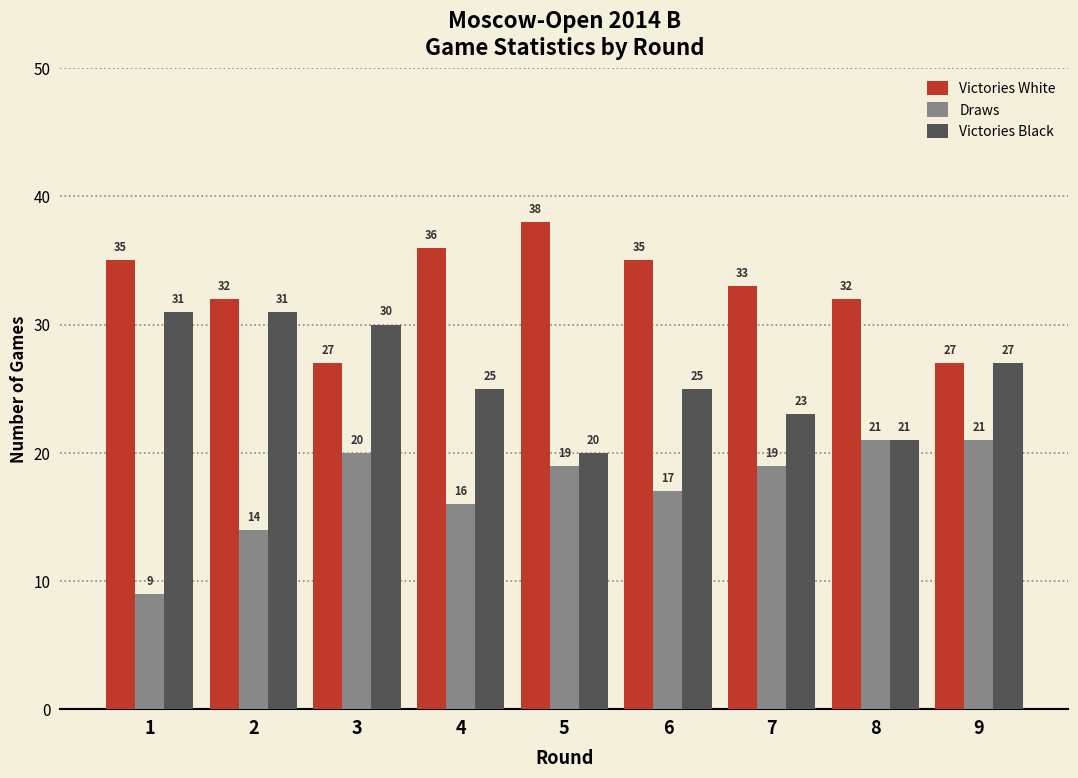

What value does the Draws series have at 6?

17